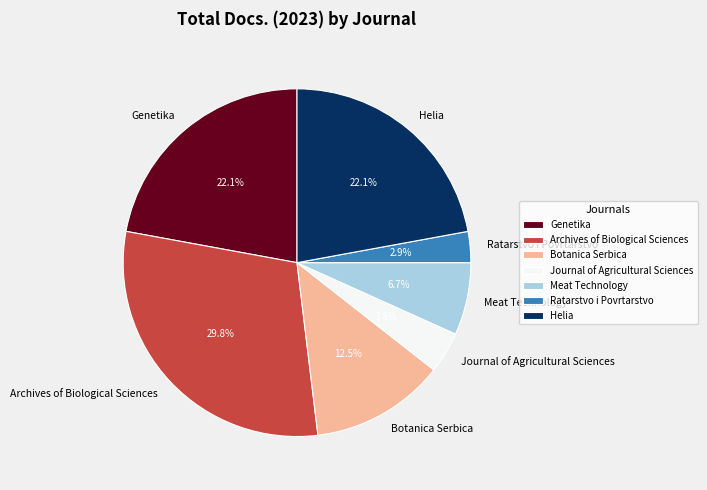

What portion of the pie excludes Botanica Serbica?

87.5%